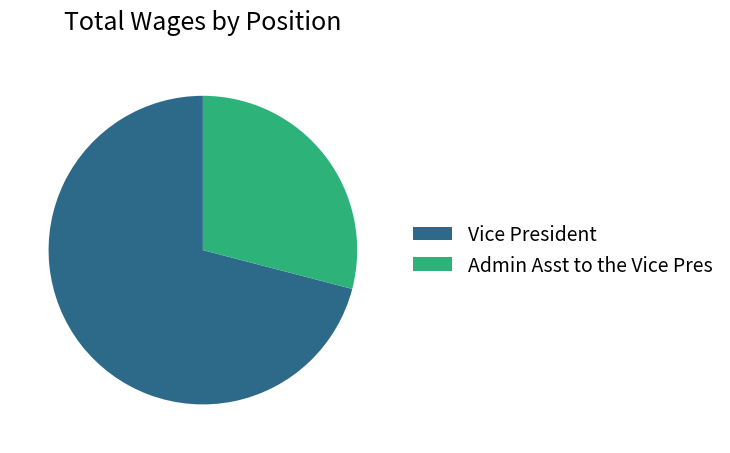

Does Vice President account for over 50% of the chart?

Yes